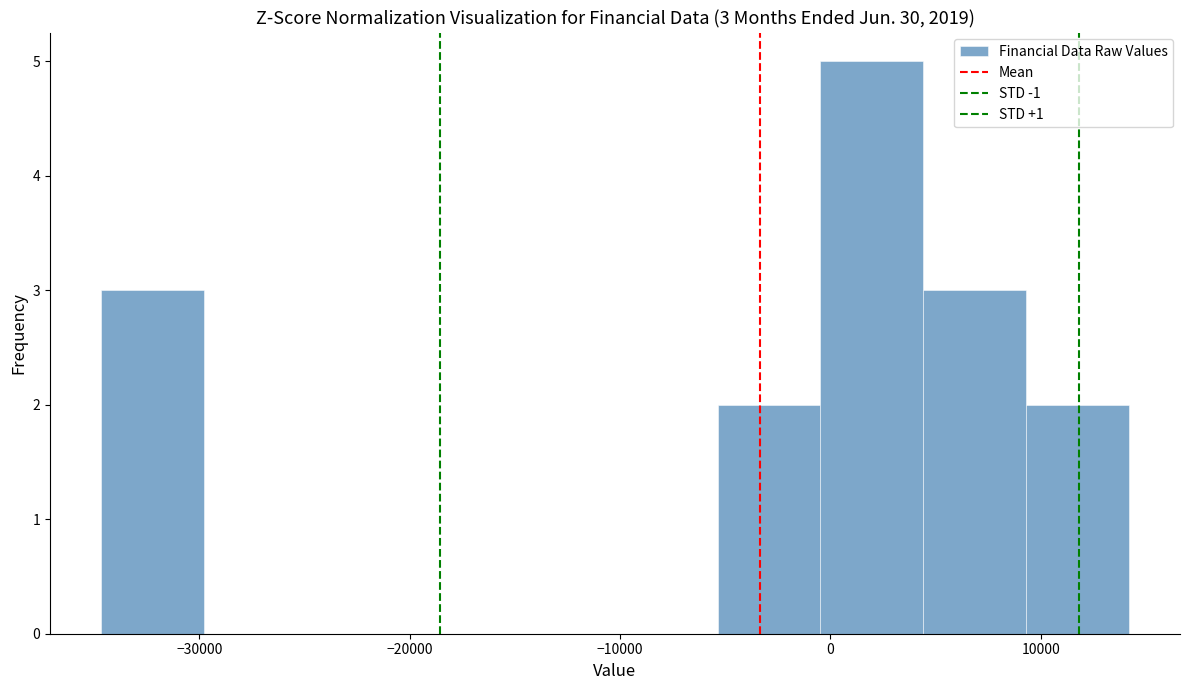

Over which range of the x-axis is the bar tallest?

0 to 4000